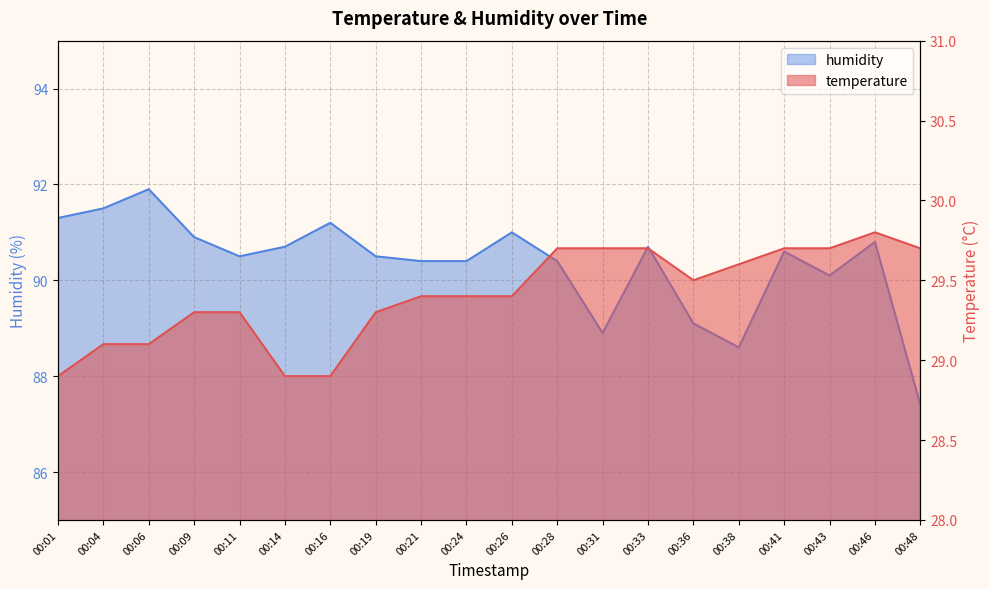

Reading right to left, transcribe all the data shown in this chart.

temperature: 00:48=29.7	00:46=29.8	00:43=29.7	00:41=29.7	00:38=29.6	00:36=29.5	00:33=29.7	00:31=29.7	00:28=29.7	00:26=29.4	00:24=29.4	00:21=29.4	00:19=29.3	00:16=28.9	00:14=28.9	00:11=29.3	00:09=29.3	00:06=29.1	00:04=29.1	00:01=28.9
humidity: 00:48=87.4	00:46=90.8	00:43=90.1	00:41=90.6	00:38=88.6	00:36=89.1	00:33=90.7	00:31=88.9	00:28=90.4	00:26=91.0	00:24=90.4	00:21=90.4	00:19=90.5	00:16=91.2	00:14=90.7	00:11=90.5	00:09=90.9	00:06=91.9	00:04=91.5	00:01=91.3